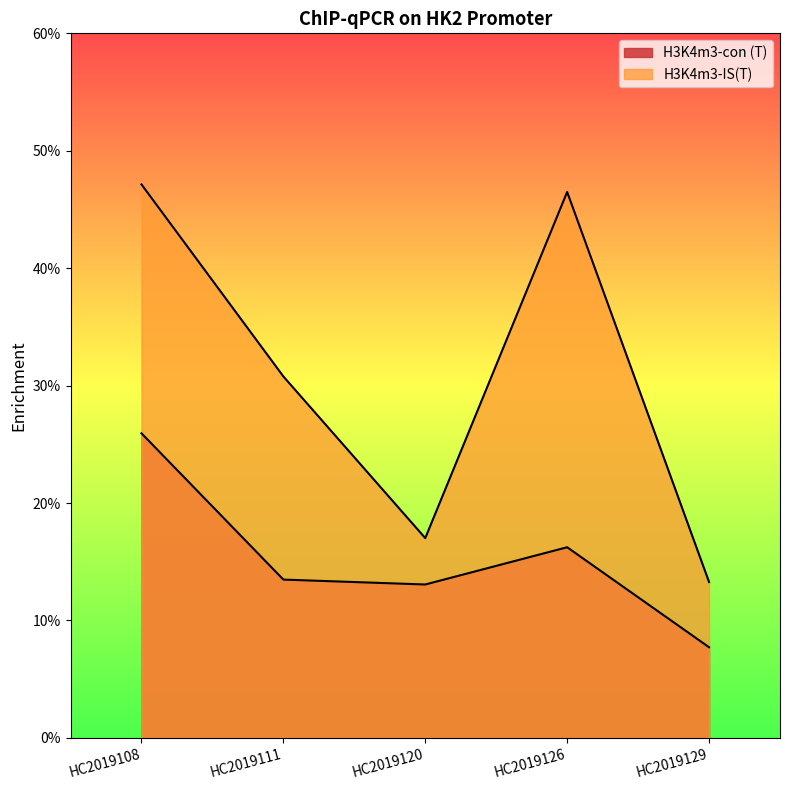

Reading right to left, what are all the values shown in this chart?

H3K4m3-con (T): 0.8	1.6	1.3	1.3	2.6
H3K4m3-IS(T): 1.3	4.6	1.7	3.1	4.7